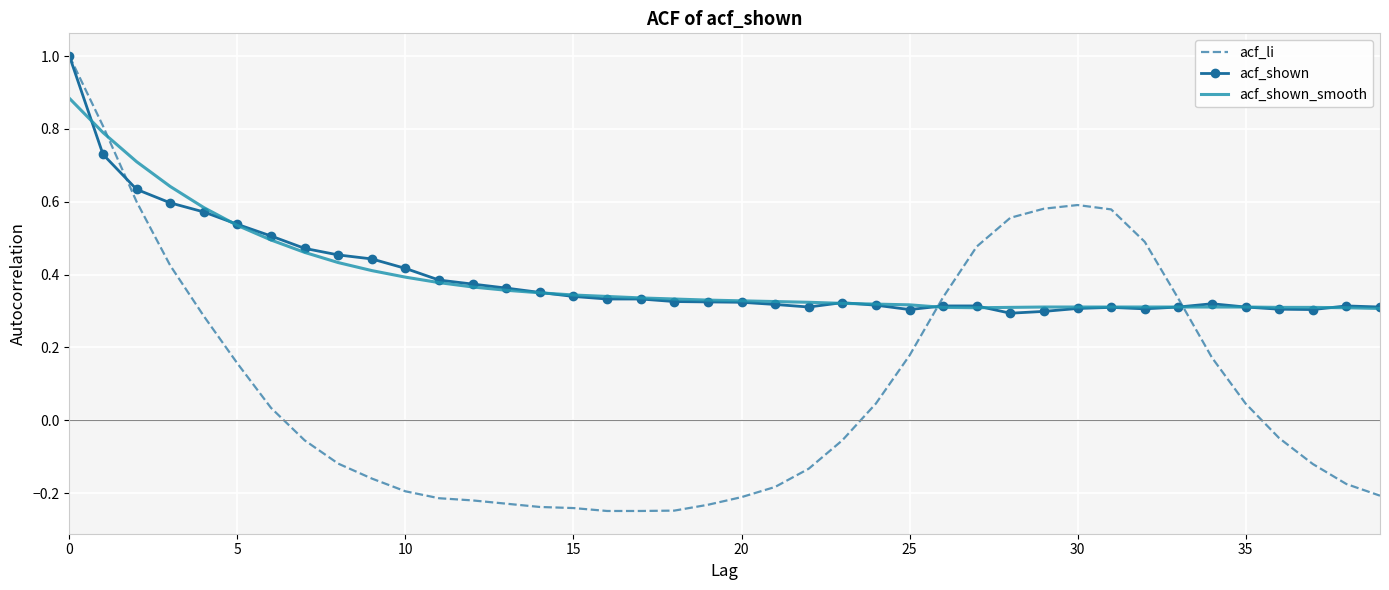

Which series has the widest spread of values?

acf_li